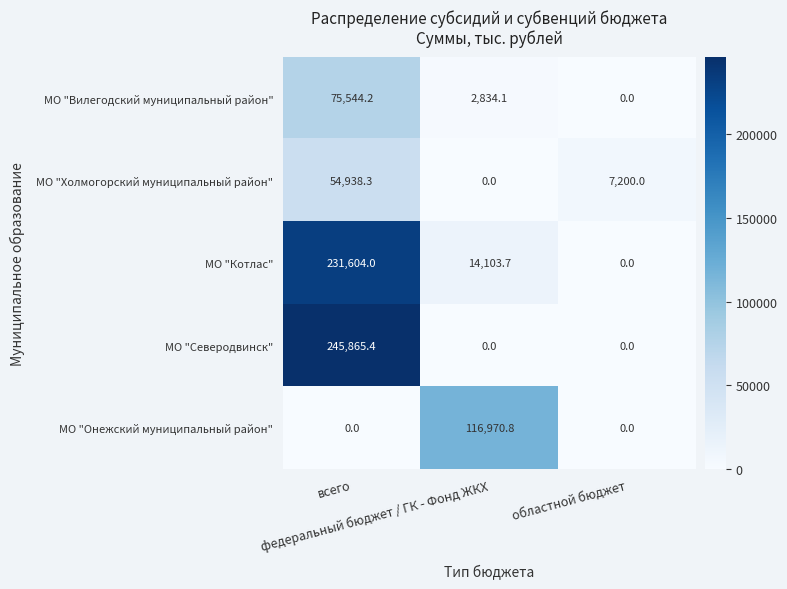

Rank the series by their maximum value, from highest to lowest.

МО "Северодвинск", МО "Котлас", МО "Онежский муниципальный район", МО "Вилегодский муниципальный район", МО "Холмогорский муниципальный район"